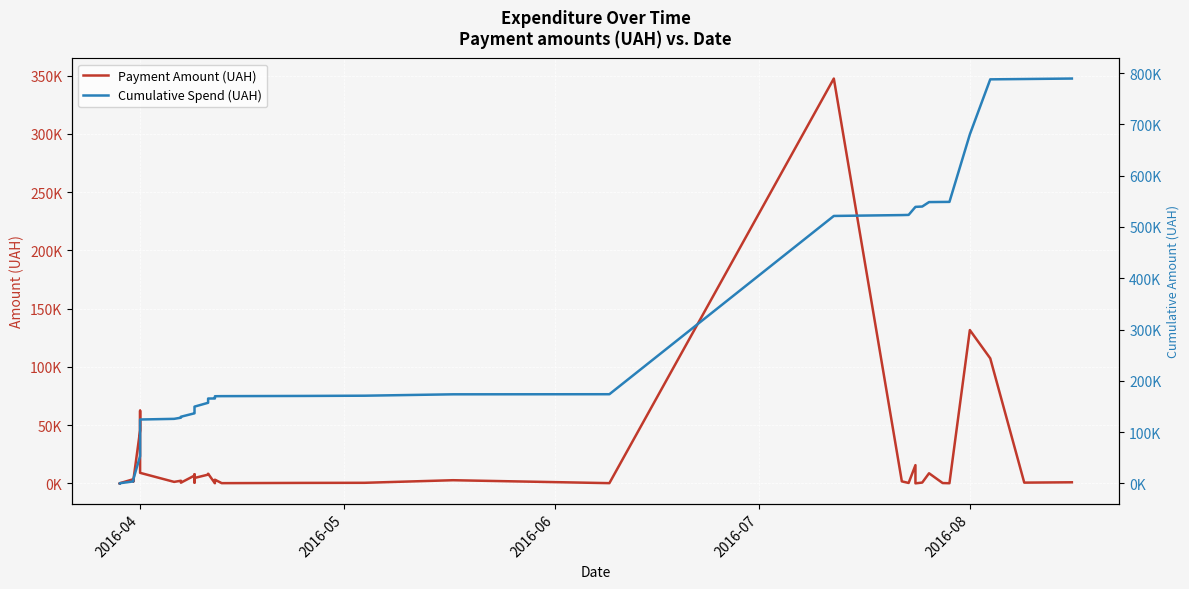

Which series has the widest spread of values?

Cumulative Spend (UAH)